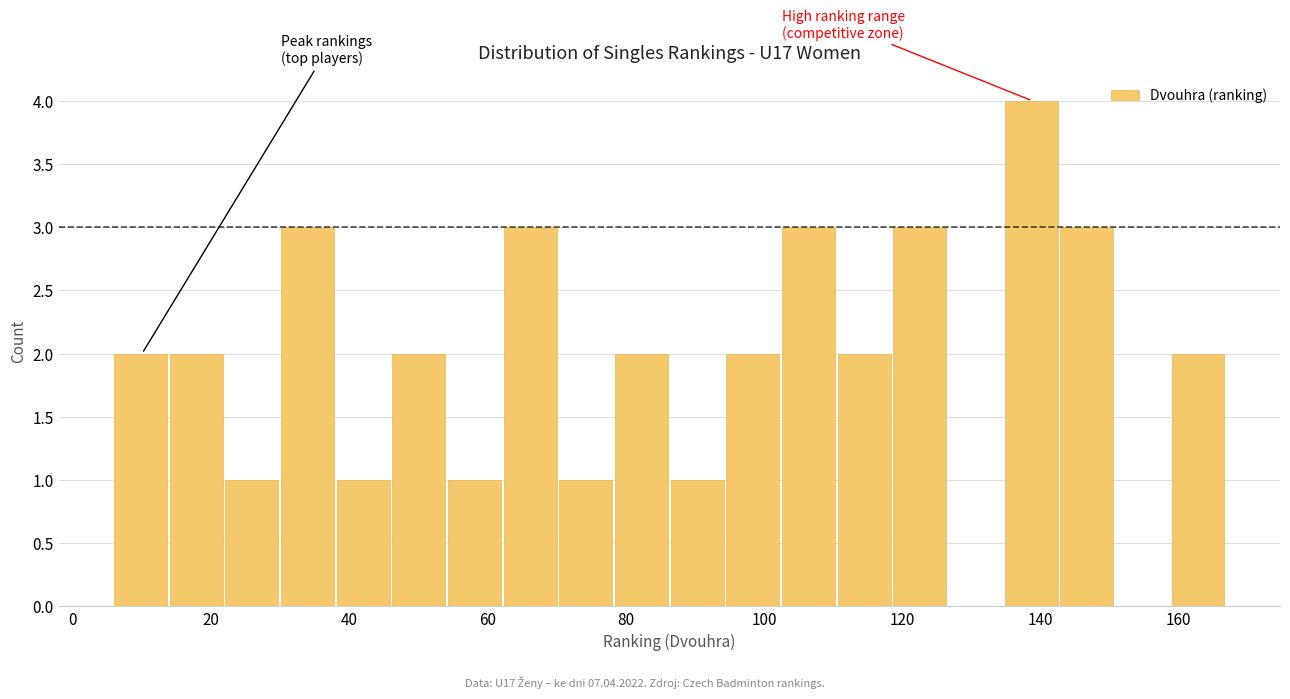

Reading left to right, transcribe this chart: for each bar, give the range it covers on the x-axis and its height. Neither the bar edges nor the heights are printed on the chart, so give them approximately, as read against the axes.

6 to 14: 2
14 to 22: 2
22 to 30: 1
30 to 38: 3
38 to 46: 1
46 to 54: 2
54 to 62: 1
62 to 70: 3
70 to 78: 1
78 to 86: 2
86 to 94: 1
94 to 102: 2
102 to 110: 3
110 to 118: 2
118 to 126: 3
126 to 134: 0
134 to 142: 4
142 to 150: 3
150 to 158: 0
158 to 168: 2